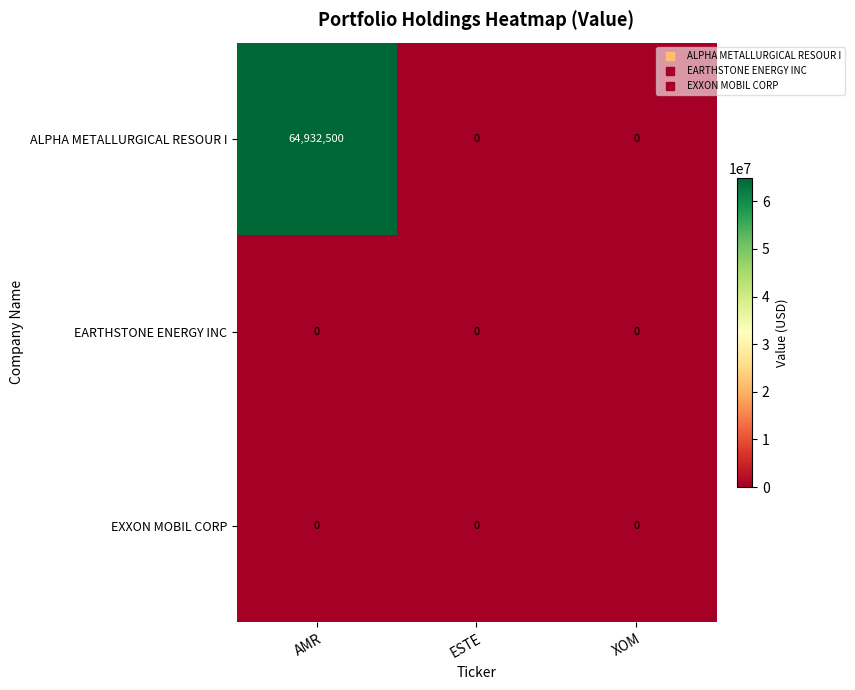

At which label does ALPHA METALLURGICAL RESOUR I reach its peak?

AMR